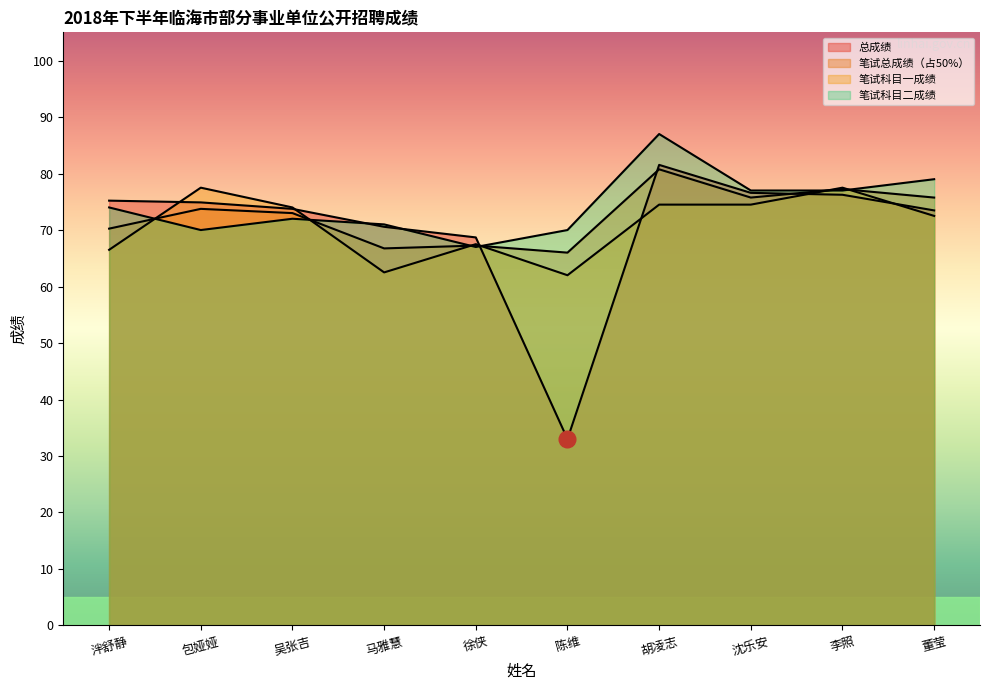

What is the value of the 笔试科目二成绩 point at the 7th from the left?

87.0